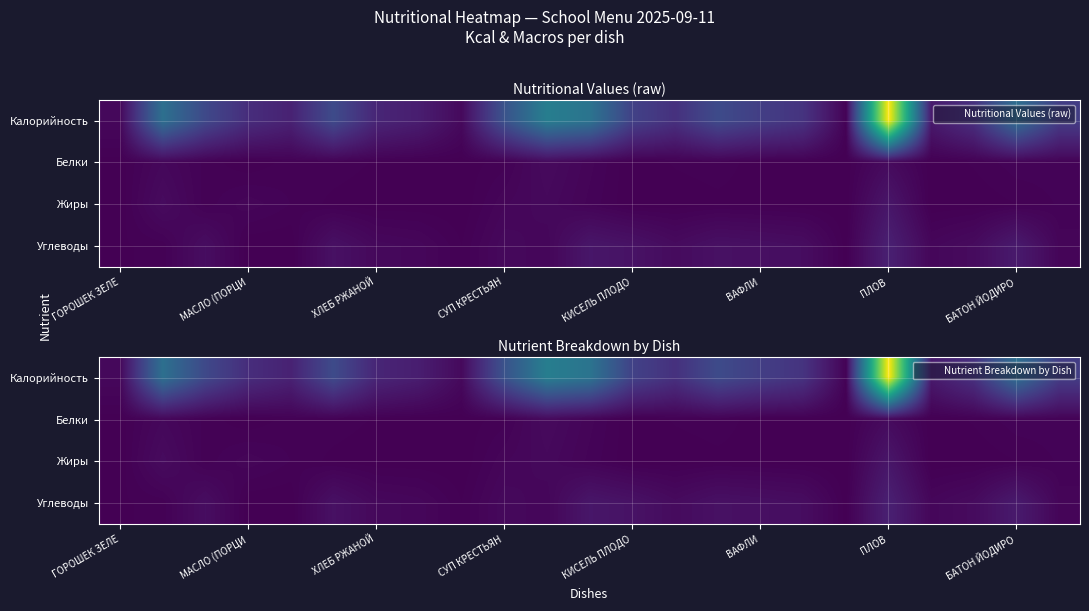

Which series has the largest range (max minus min)?

Калорийность